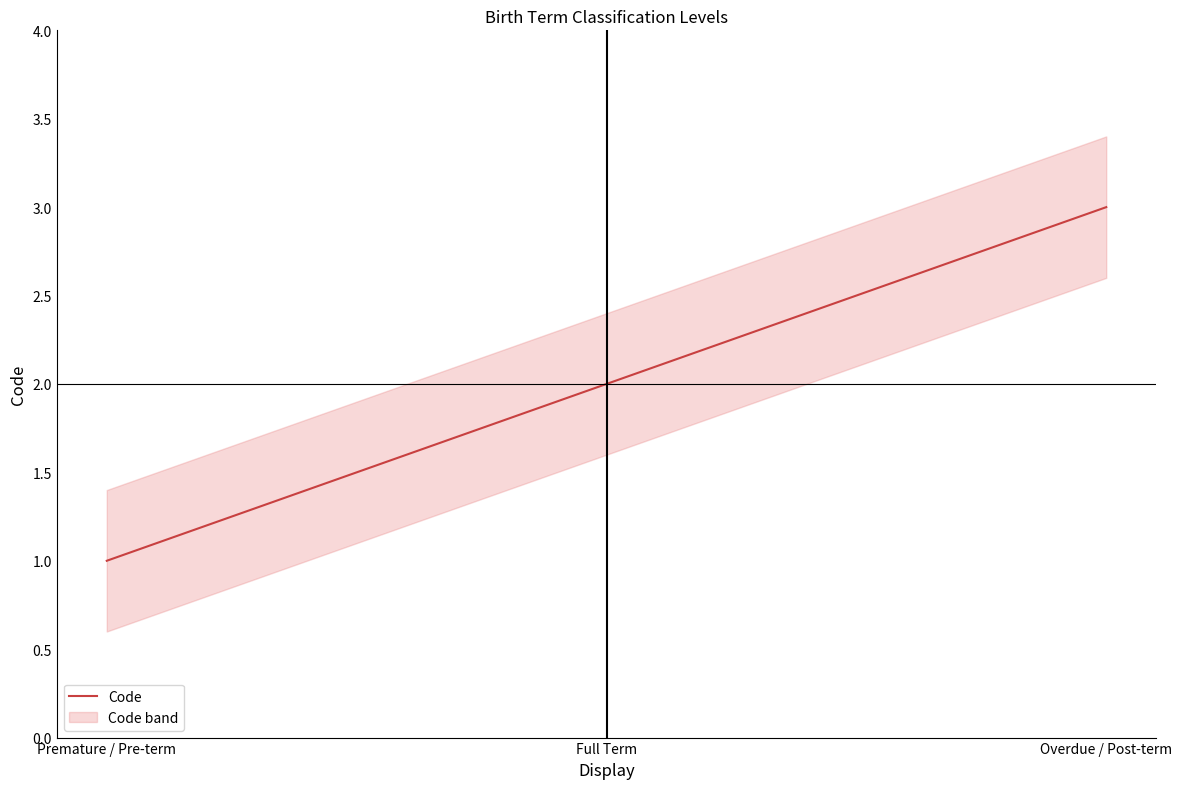

How many series are shown in this chart?

1